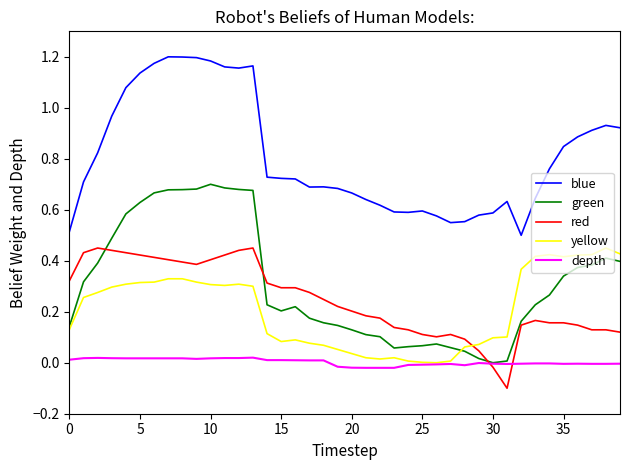

True or false: blue and green cross at least once.

False